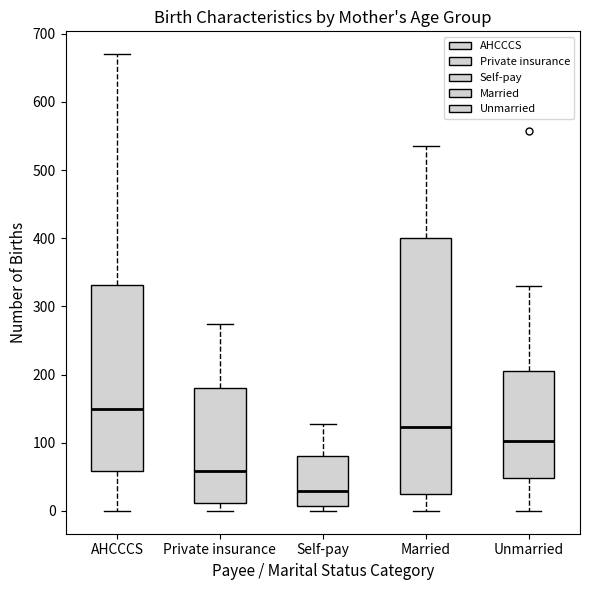

Where does the upper whisker of the box for Private insurance end on the y-axis? The values are not printed on the chart, so give them approximately, as read against the axis.

270